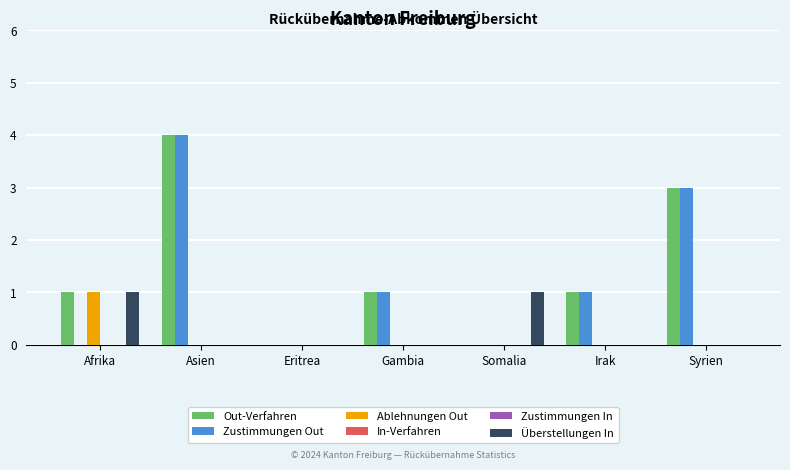

Reading left to right, extract all data points from this chart.

Out-Verfahren: 1	4	0	1	0	1	3
Zustimmungen Out: 0	4	0	1	0	1	3
Ablehnungen Out: 1	0	0	0	0	0	0
In-Verfahren: 0	0	0	0	0	0	0
Zustimmungen In: 0	0	0	0	0	0	0
Überstellungen In: 1	0	0	0	1	0	0